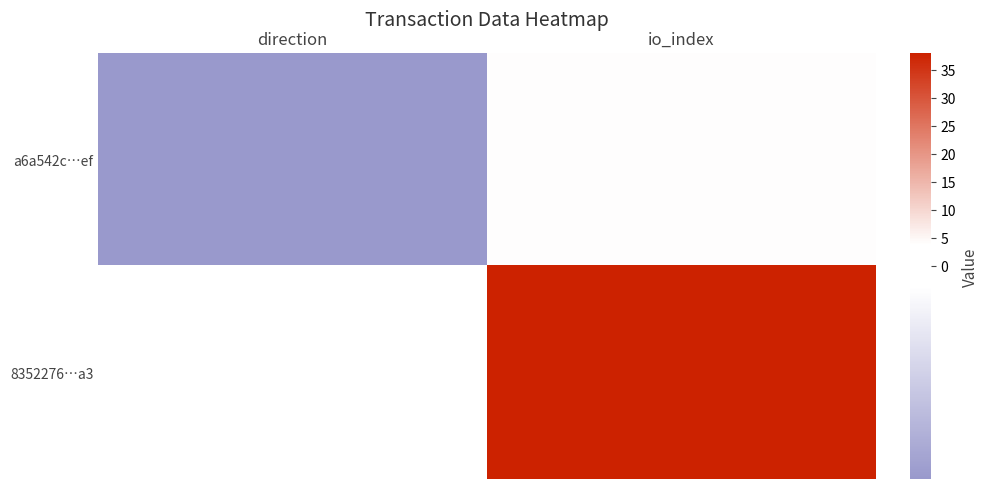

Reading right to left, transcribe all the data shown in this chart.

a6a542c…ef: io_index=4	direction=-1
8352276…a3: io_index=38	direction=1